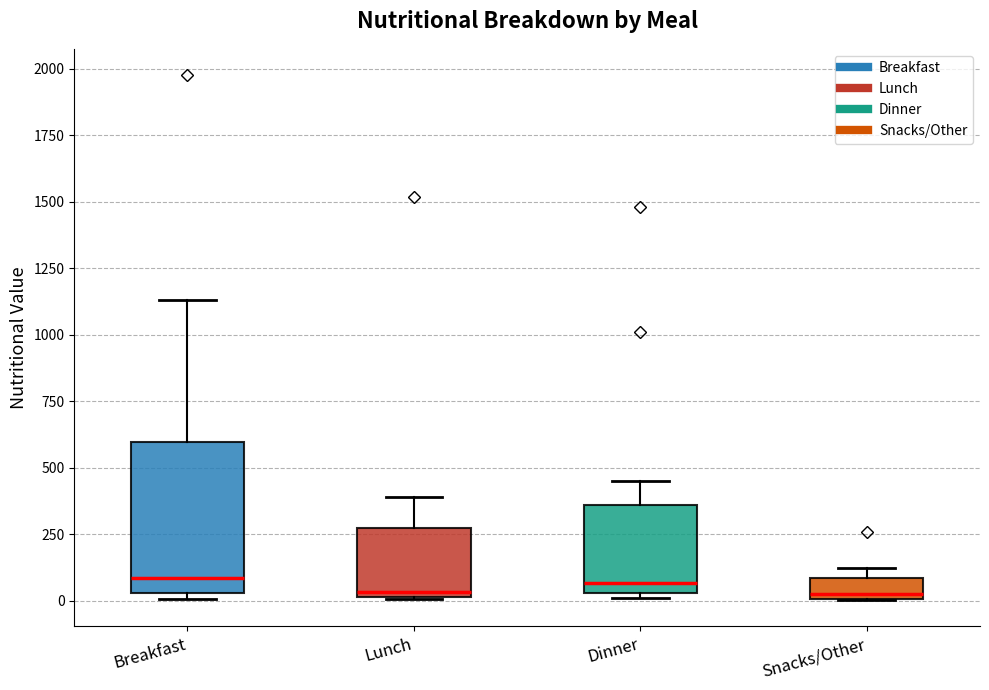

Which box is the tallest, from its lower edge to its upper edge?

Breakfast